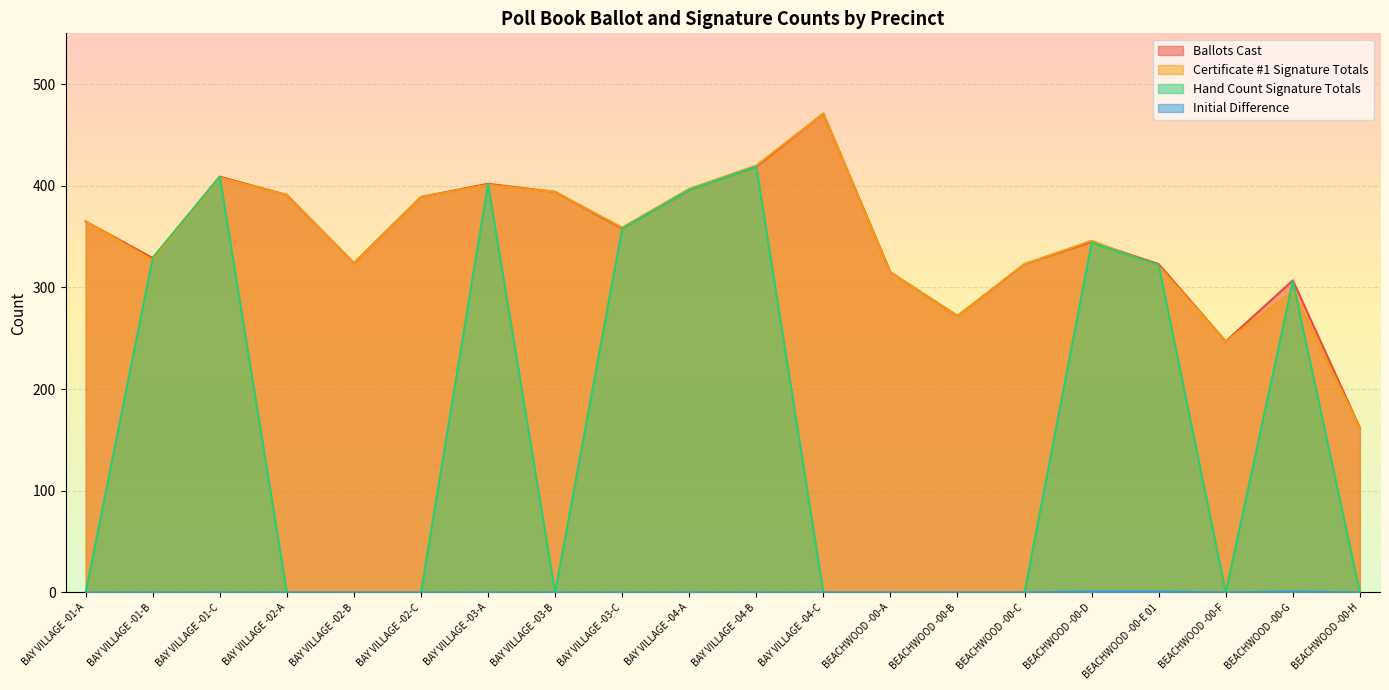

True or false: Initial Difference and Hand Count Signature Totals intersect in this chart.

False